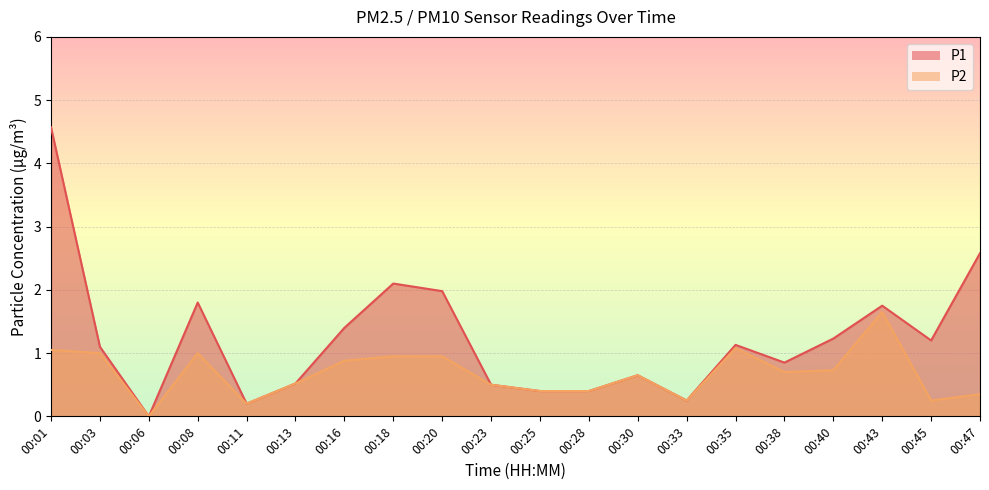

How many lines are shown in the chart?

2